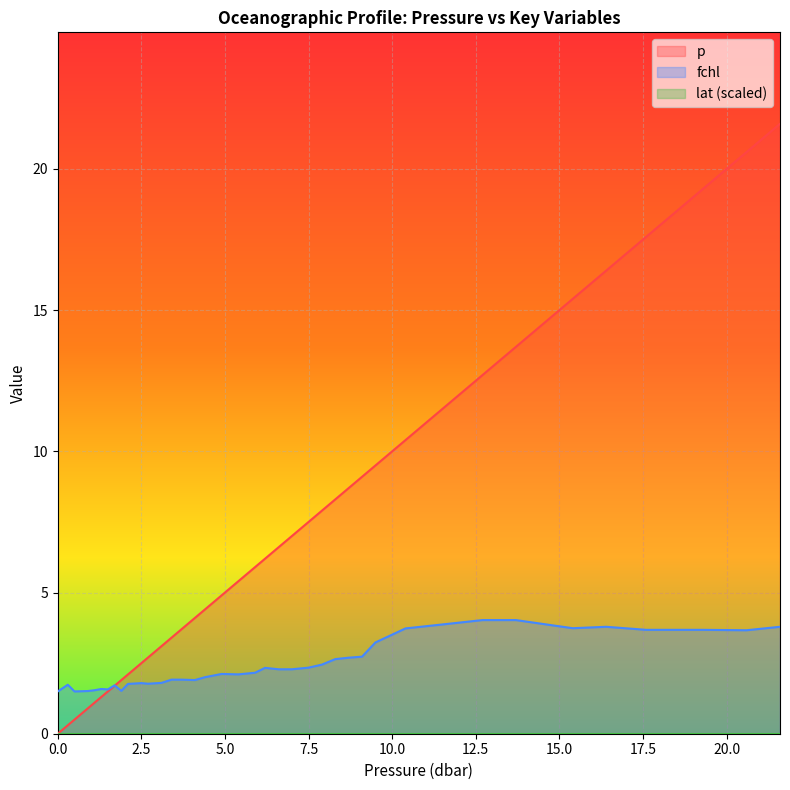

What is the difference between the p values at 9.1 and 7.5?

1.6